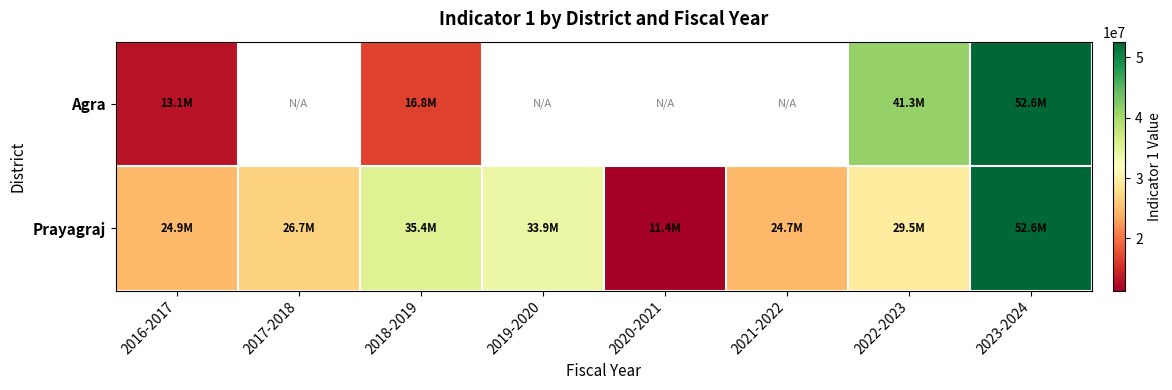

Which series has the largest total across all categories?

Prayagraj